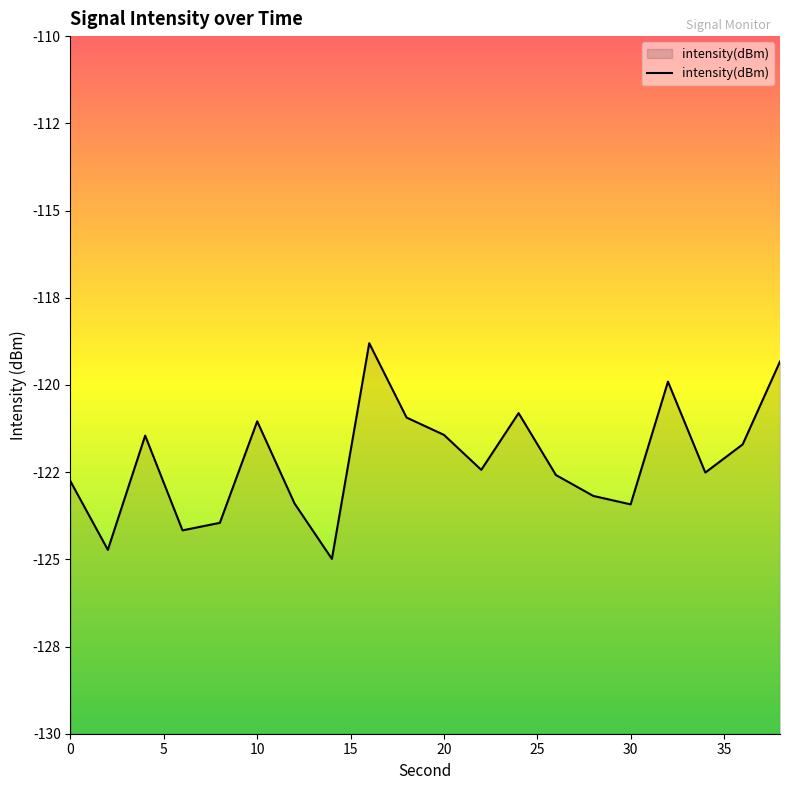

Where does the data first go above -122?

4